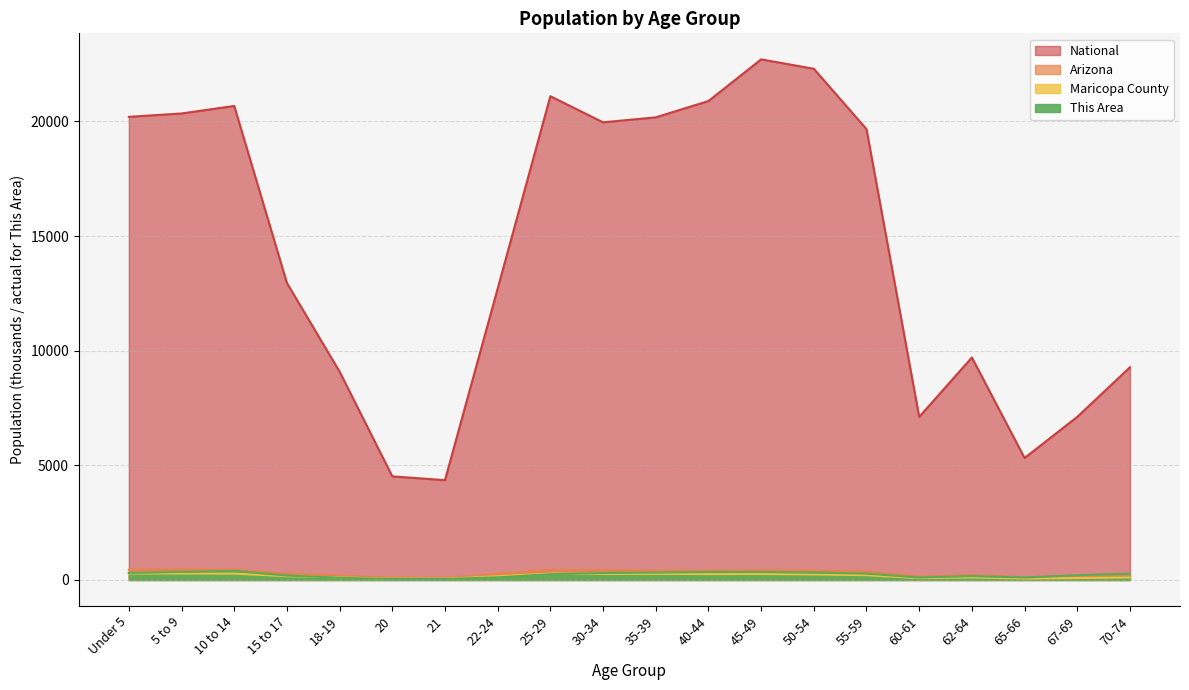

What is the difference between the highest and lowest values at 50-54?

22055.7